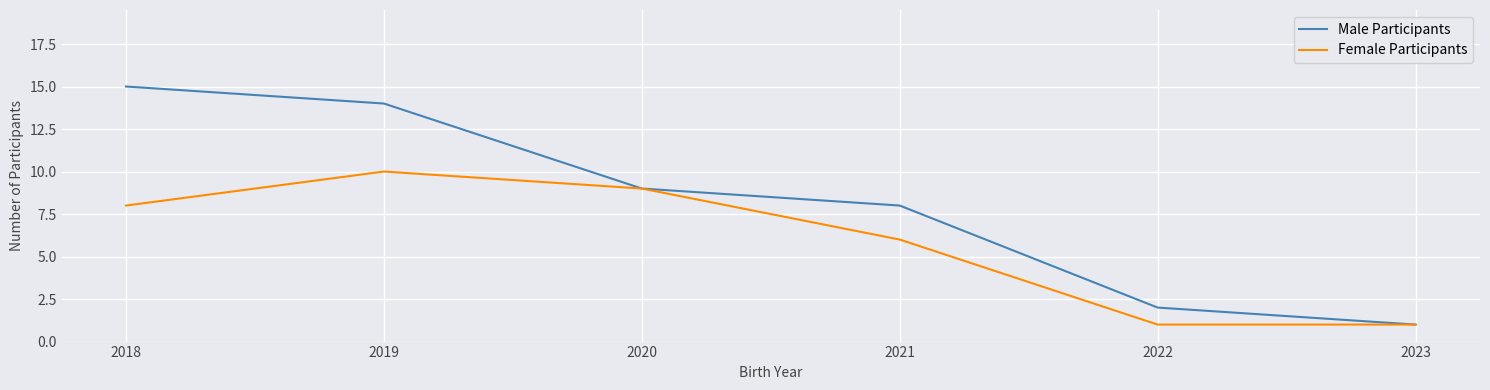

Is this an area chart (filled region under the line)?

No